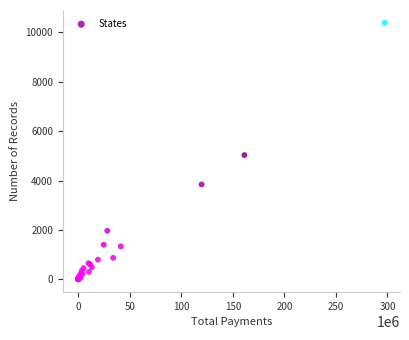

What Y value in the scatter plot is closest to 5195?

5032